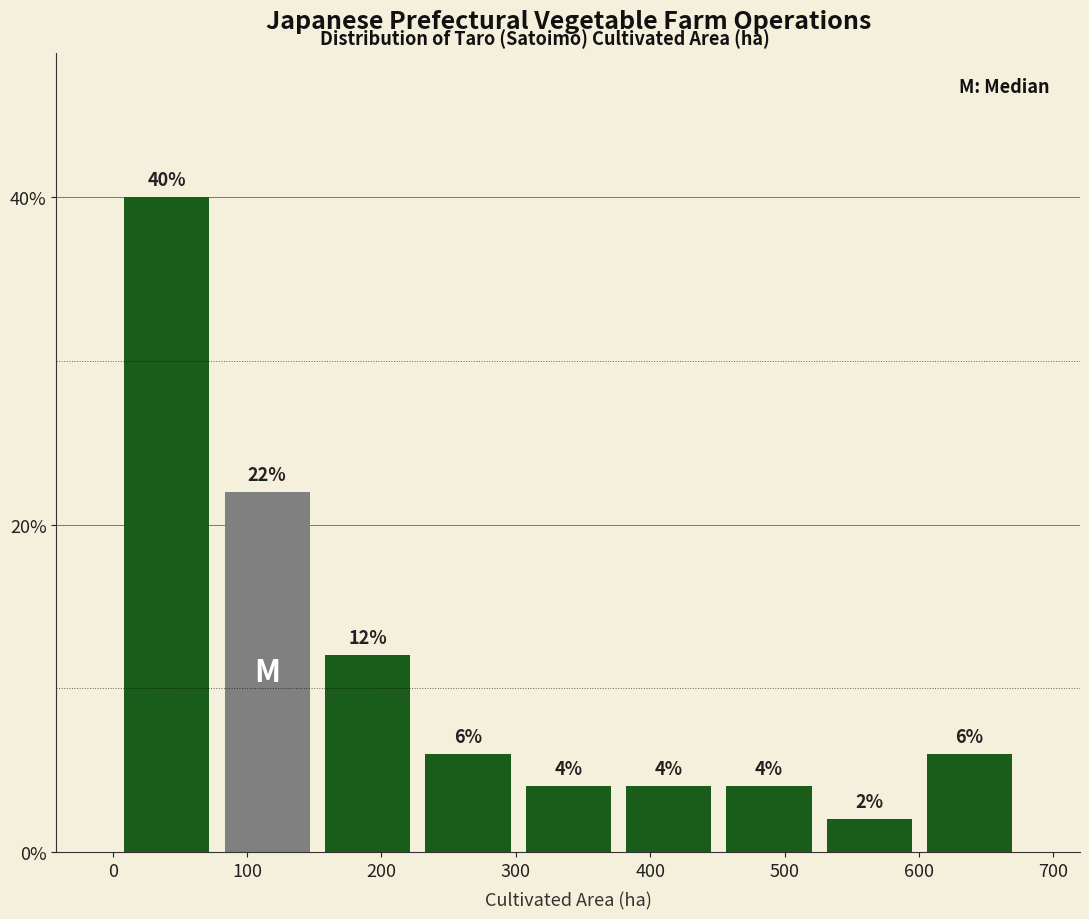

Reading left to right, transcribe this chart: for each bar, give the range it covers on the x-axis and its height. The bar edges are not printed on the chart, so give them approximately, as read against the axis.

0 to 80: 40
80 to 150: 22
150 to 230: 12
230 to 300: 6
300 to 380: 4
380 to 450: 4
450 to 530: 4
530 to 600: 2
600 to 680: 6